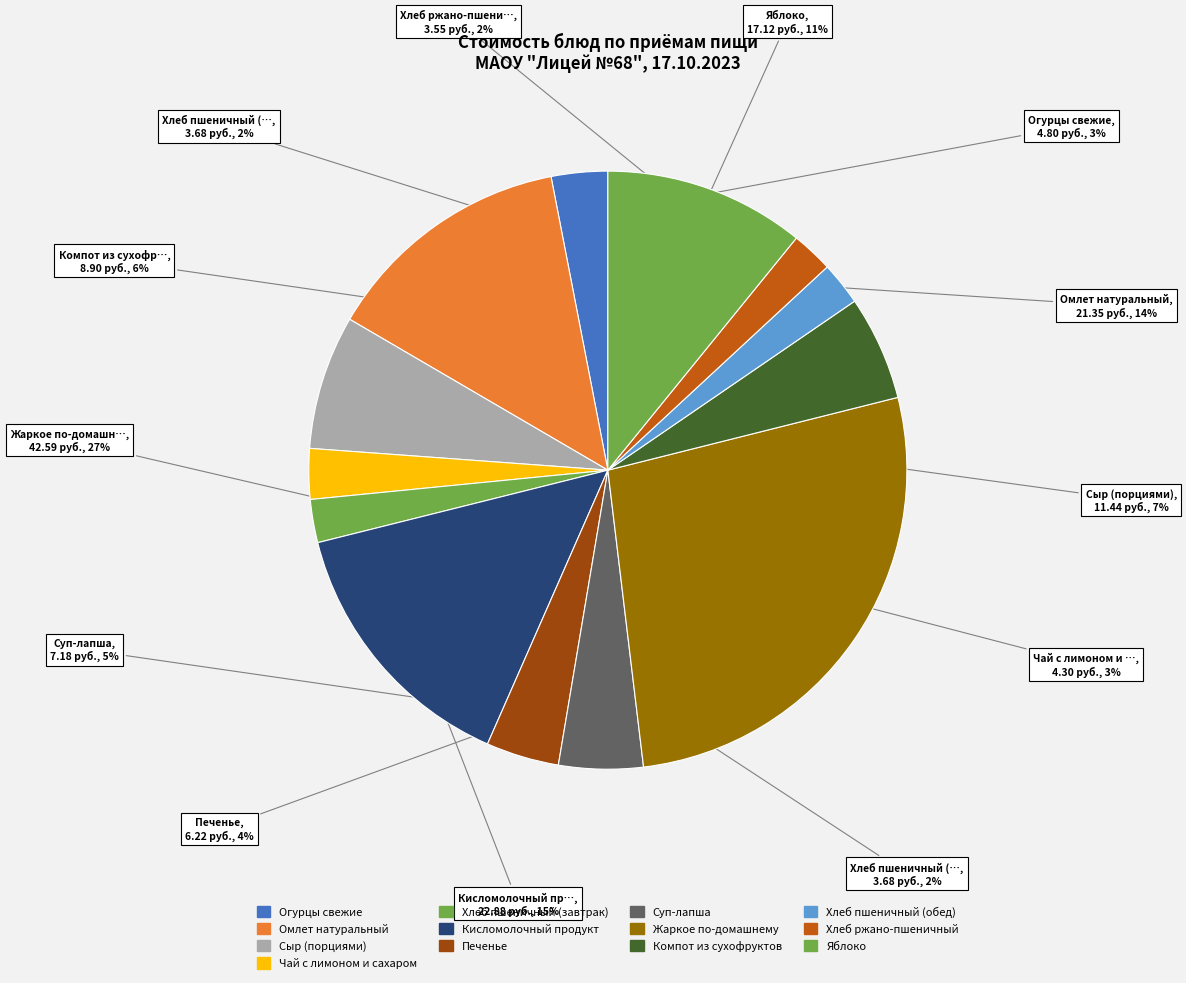

To the nearest percent, what is the difference between the Сыр (порциями) and Компот из сухофруктов slice percentages?

2%